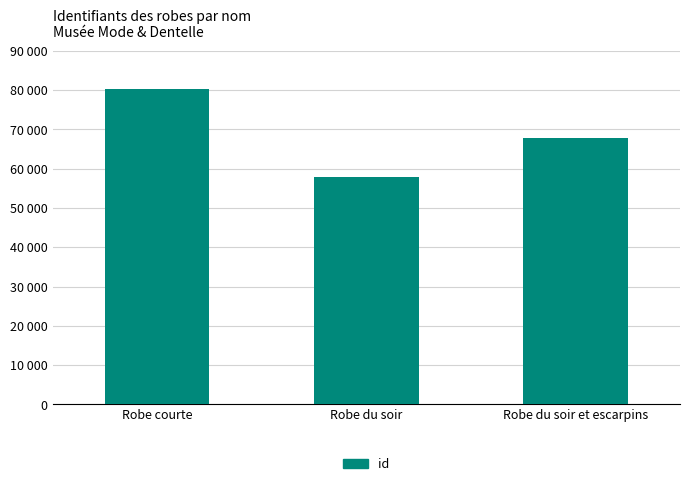

At which label is the value closest to 69148?

Robe du soir et escarpins